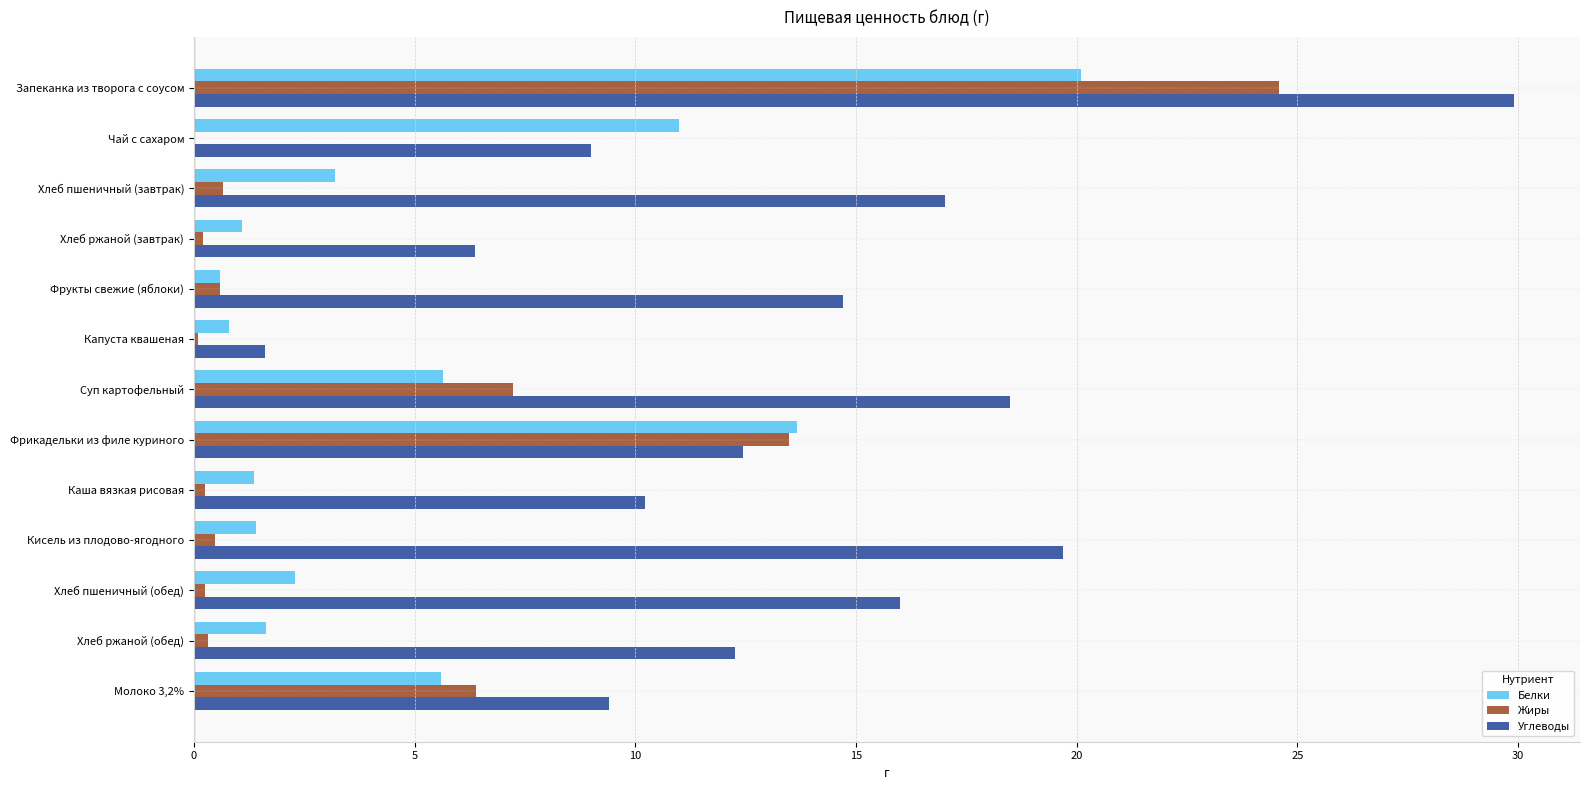

What is the sum of all Углеводы values?

177.1